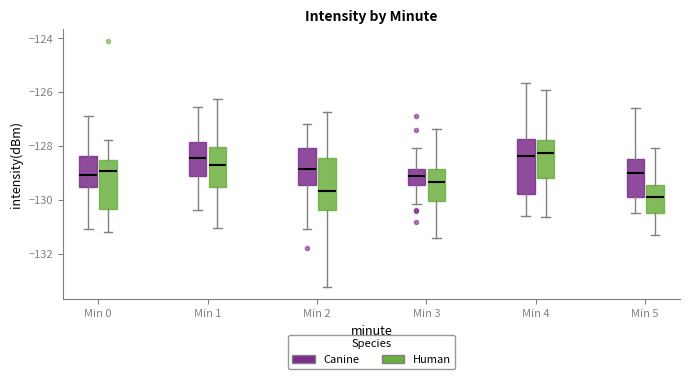

Reading left to right, read every box against the y-axis: the position of its median line, the range the box covers, and the ends of its whiskers. The values are not printed on the chart, so give them approximately, as read against the axis.

Min 0 (Canine): median -129.0, box -129.6 to -128.4, whiskers -131.0 to -127.0
Min 0 (Human): median -129.0, box -130.4 to -128.6, whiskers -131.2 to -127.8
Min 1 (Canine): median -128.4, box -129.2 to -127.8, whiskers -130.4 to -126.6
Min 1 (Human): median -128.8, box -129.6 to -128.0, whiskers -131.0 to -126.2
Min 2 (Canine): median -128.8, box -129.4 to -128.0, whiskers -131.0 to -127.2
Min 2 (Human): median -129.6, box -130.4 to -128.4, whiskers -133.2 to -126.8
Min 3 (Canine): median -129.2, box -129.4 to -128.8, whiskers -130.2 to -128.0
Min 3 (Human): median -129.4, box -130.0 to -128.8, whiskers -131.4 to -127.4
Min 4 (Canine): median -128.4, box -129.8 to -127.8, whiskers -130.6 to -125.6
Min 4 (Human): median -128.2, box -129.2 to -127.8, whiskers -130.6 to -126.0
Min 5 (Canine): median -129.0, box -129.8 to -128.4, whiskers -130.4 to -126.6
Min 5 (Human): median -130.0, box -130.4 to -129.4, whiskers -131.2 to -128.0